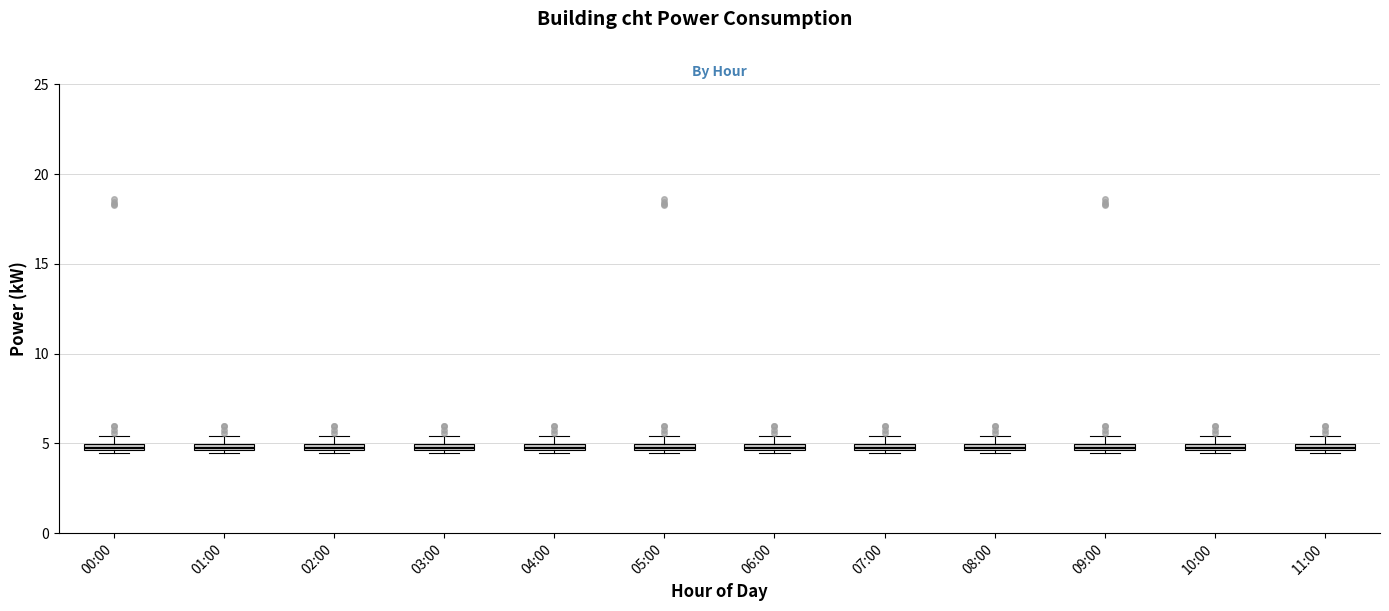

Where is the upper edge of the box for 00:00 on the y-axis? The values are not printed on the chart, so give them approximately, as read against the axis.

5.0